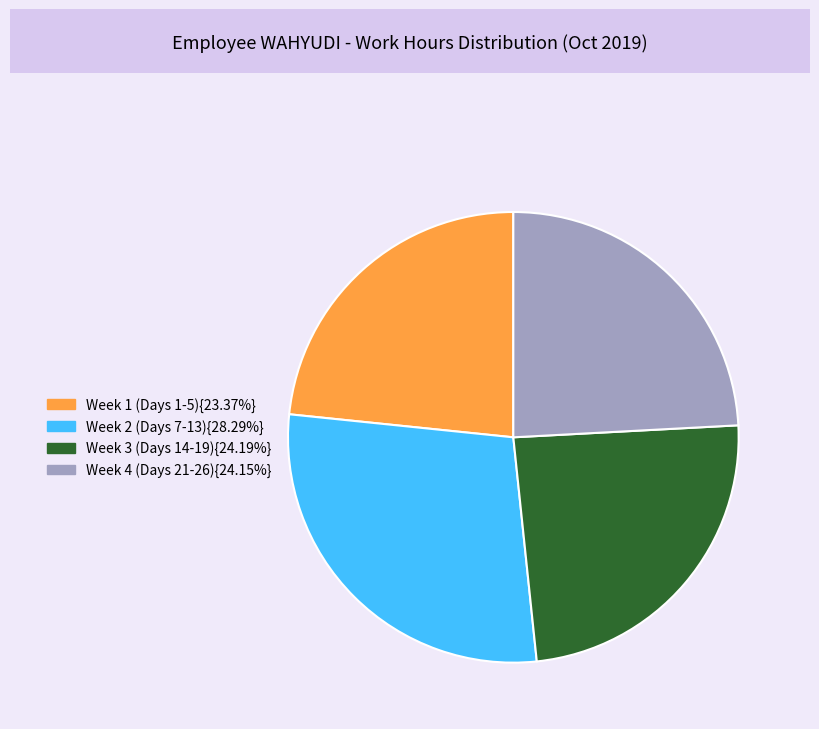

Is there any slice that represents more than half of the pie?

No